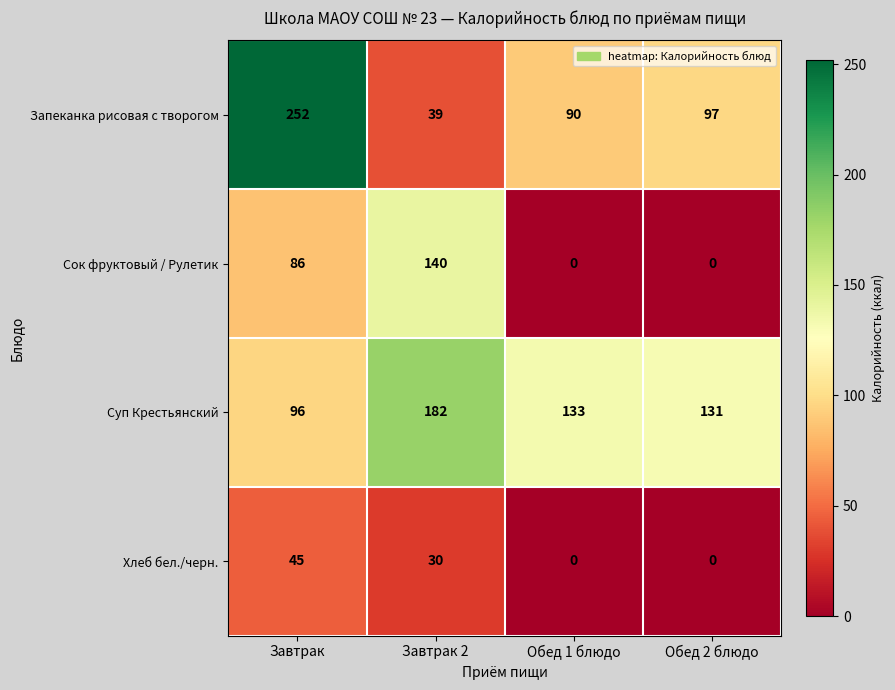

How many Сок фруктовый / Рулетик values are between 0 and 140?

4